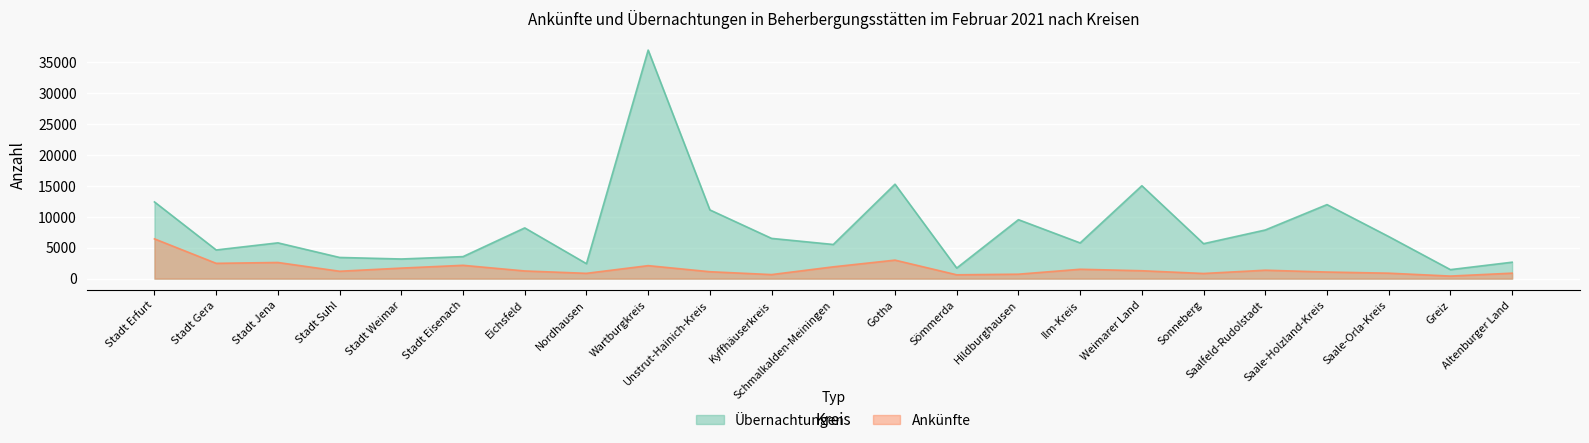

Where is the first local maximum for Übernachtungen?

Stadt Jena